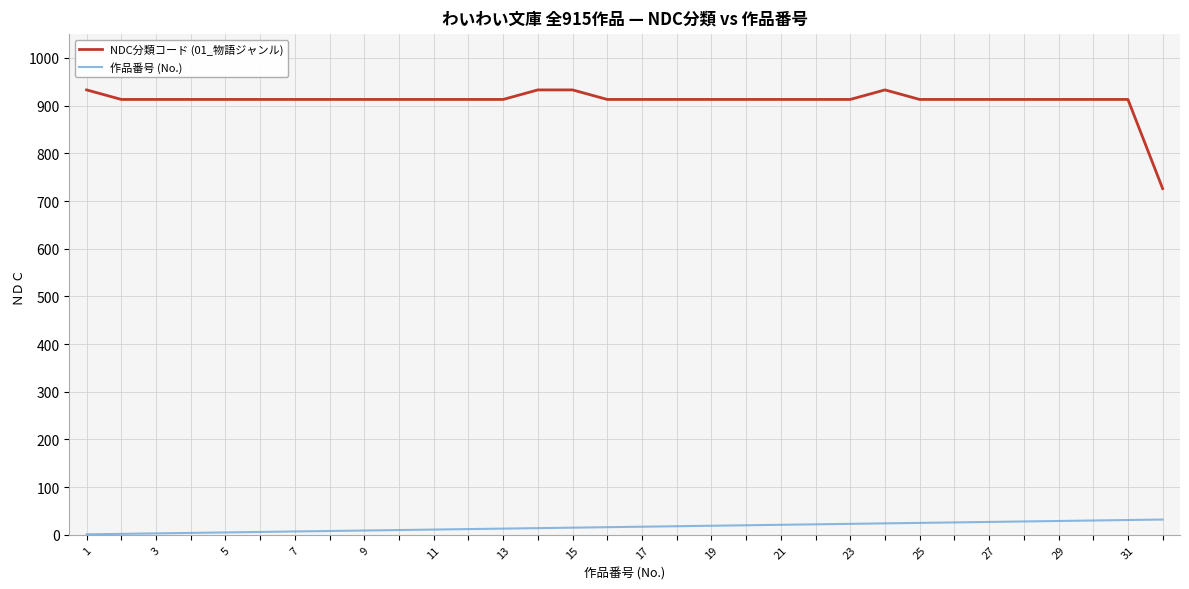

True or false: NDC分類コード (01_物語ジャンル) and 作品番号 (No.) cross at least once.

False